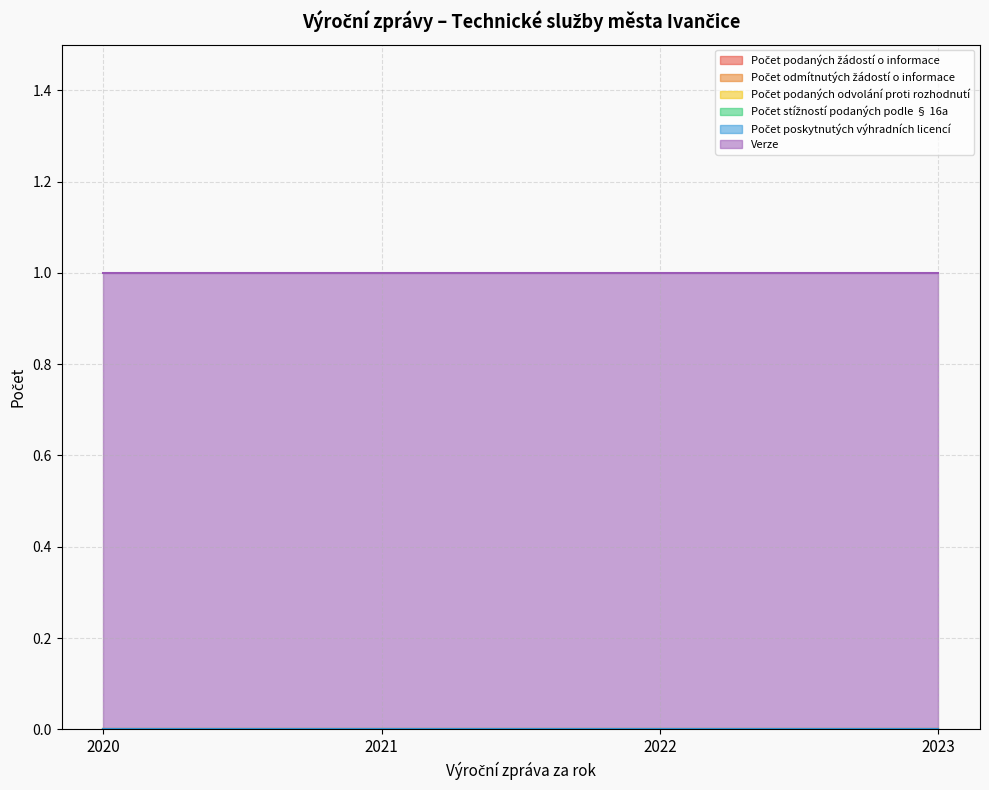

Reading right to left, extract all data points from this chart.

Počet podaných žádostí o informace: 2023=0	2022=0	2021=0	2020=0
Počet odmítnutých žádostí o informace: 2023=0	2022=0	2021=0	2020=0
Počet podaných odvolání proti rozhodnutí: 2023=0	2022=0	2021=0	2020=0
Počet stížností podaných podle § 16a: 2023=0	2022=0	2021=0	2020=0
Počet poskytnutých výhradních licencí: 2023=0	2022=0	2021=0	2020=0
Verze: 2023=1	2022=1	2021=1	2020=1